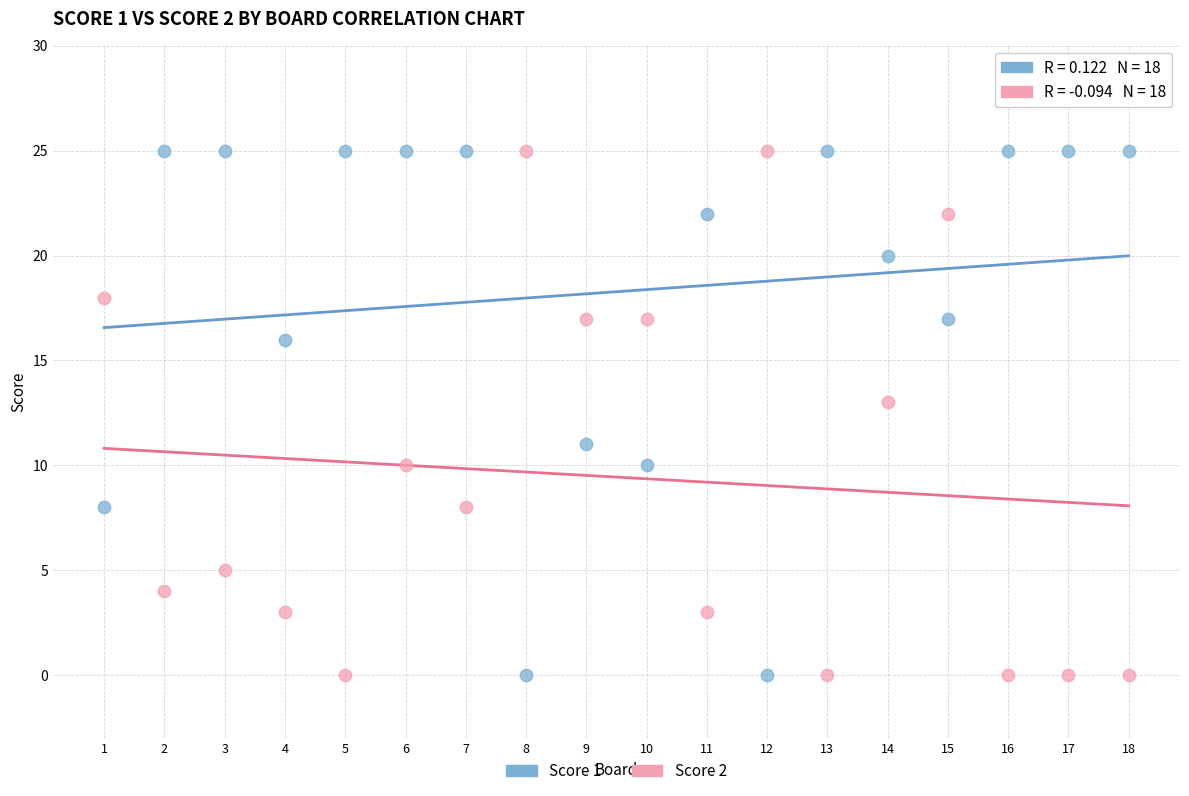

What is the X range (max minus min) for the scatter plot?

17